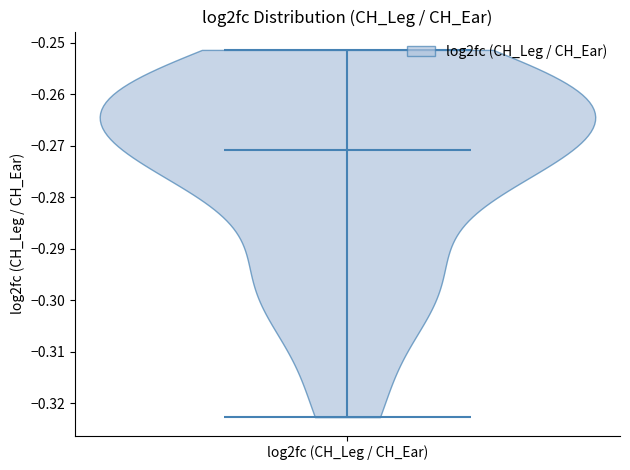

What is the lowest point the violin for log2fc (CH_Leg / CH_Ear) reaches on the y-axis? The values are not printed on the chart, so give them approximately, as read against the axis.

-0.323